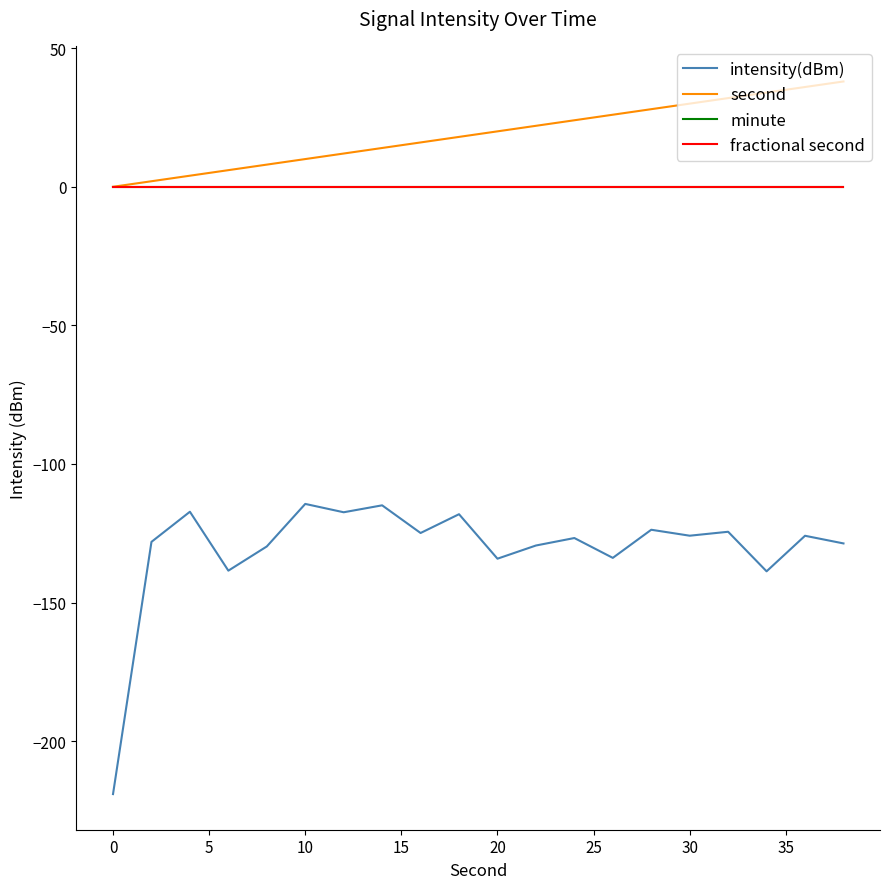

In intensity(dBm), how many points are higher than both neighbors (excluding endpoints)?

8